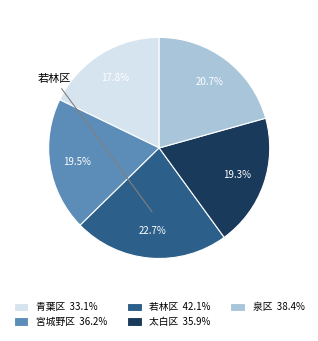

To the nearest percent, what is the combined percentage of 泉区 and 太白区?

40%